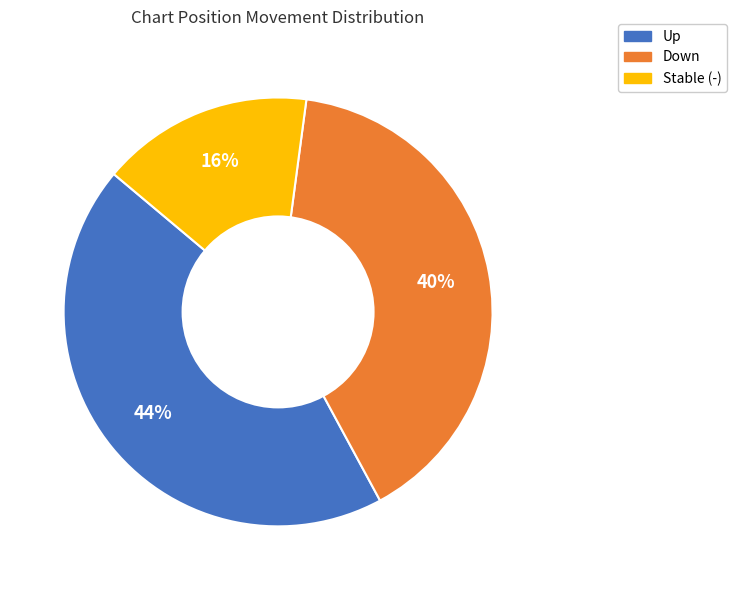

How many segments does this pie chart have?

3